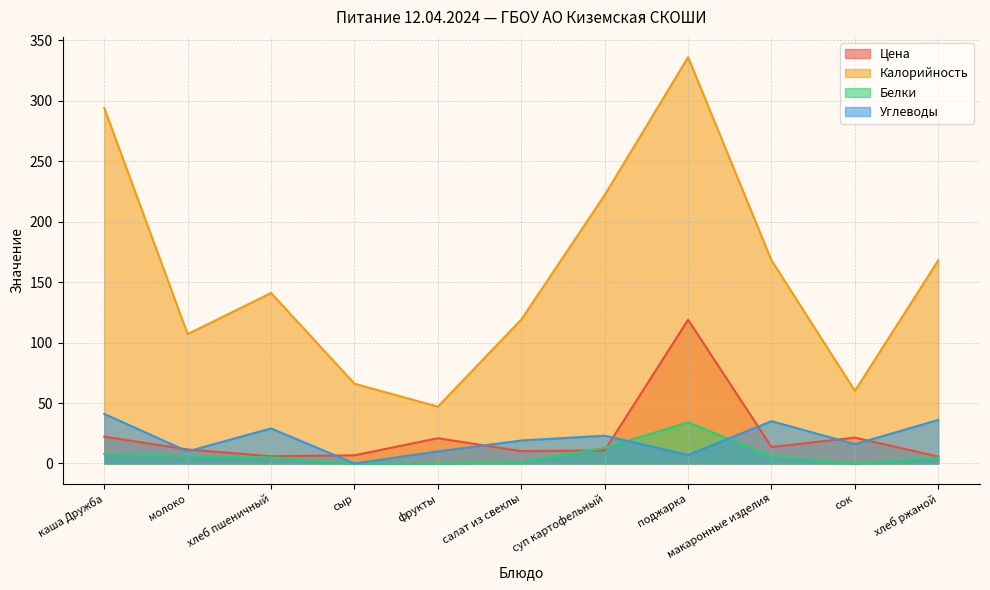

Where do Цена and Углеводы first cross each other?

каша Дружба and молоко